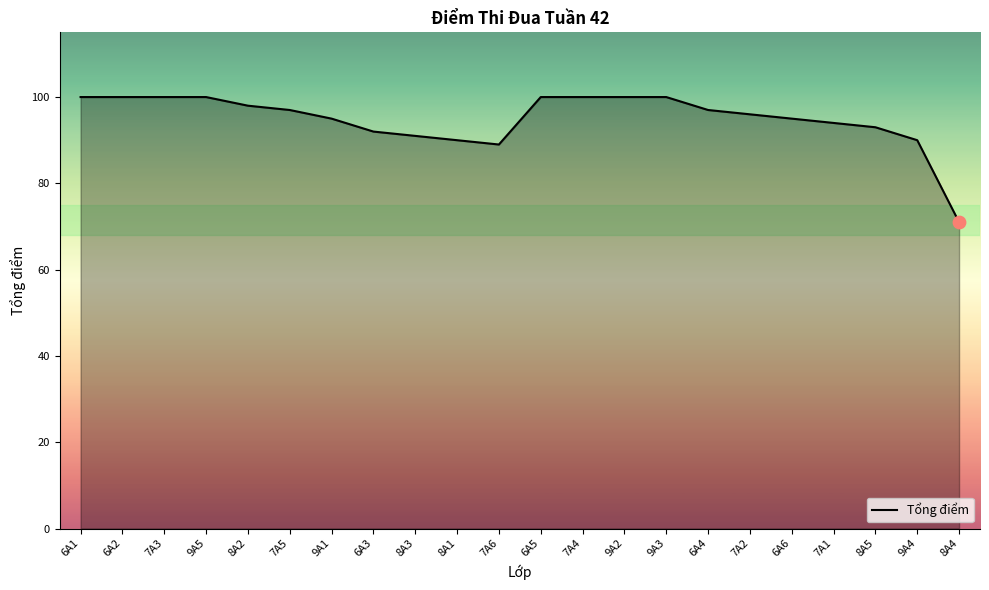

Approximately how many times larger is the value at 9A2 compared to 6A5?

1.0